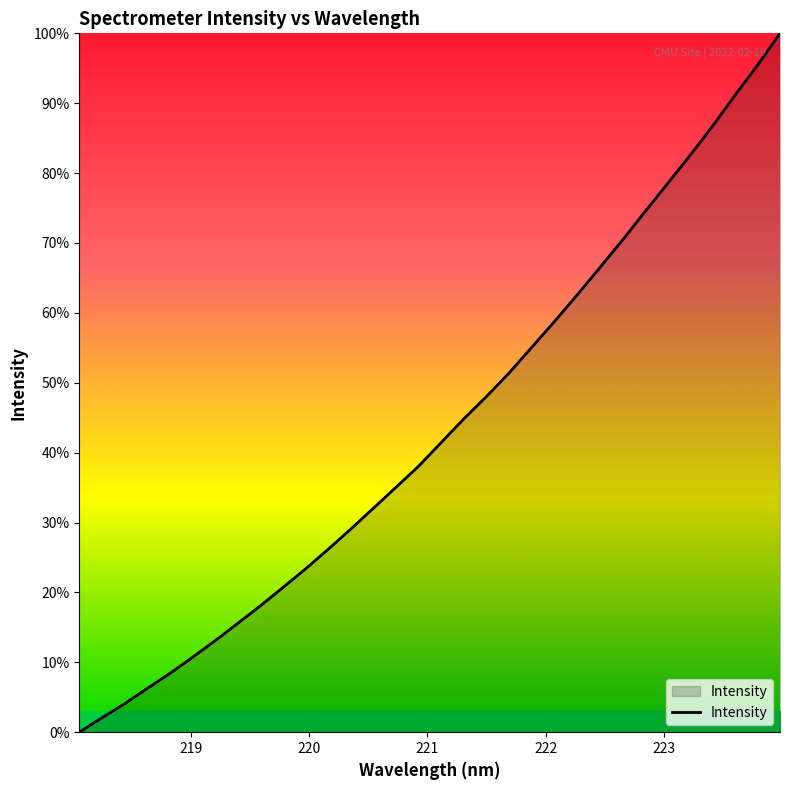

Does the chart display data point markers on the line(s)?

No